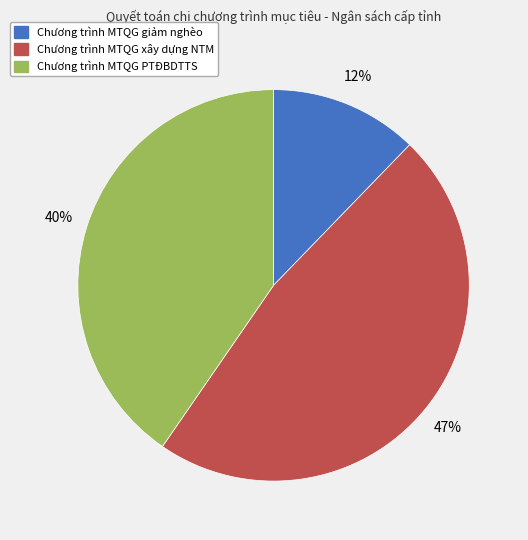

True or false: Chương trình MTQG PTĐBDTTS accounts for 53% of the total.

False